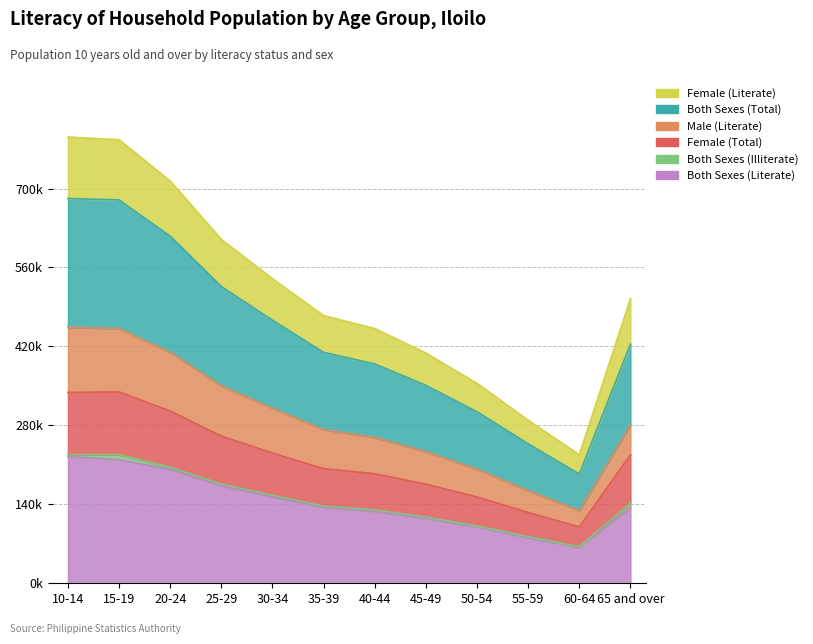

At which category does Female (Total) reach its first local peak?

15-19